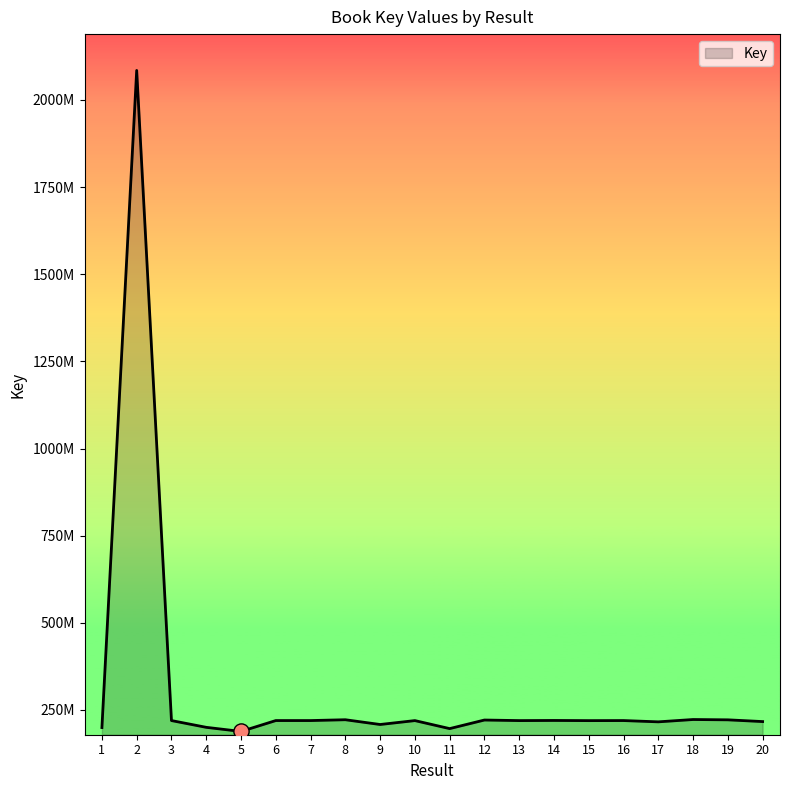

What is the ratio of the value at 15 to the value at 20?

1.0